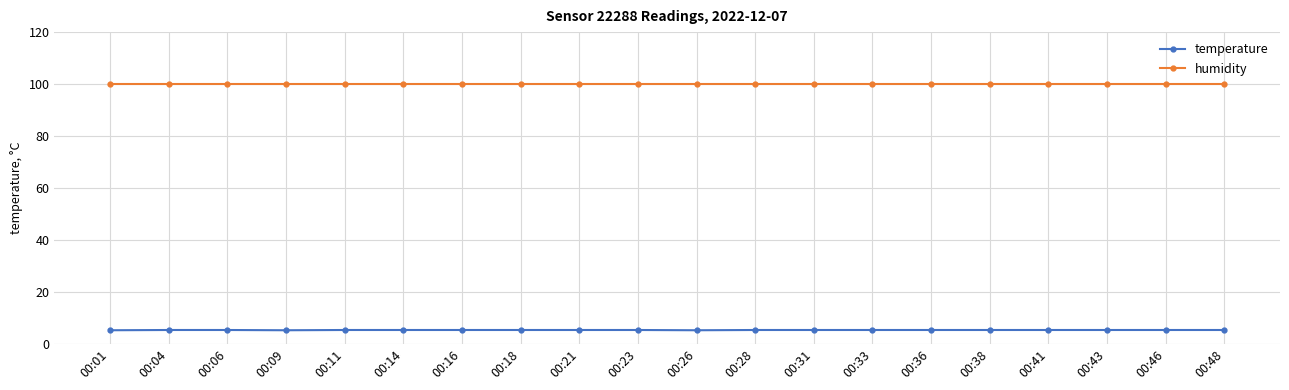

Is it true that humidity equals 33.9 at 00:41?

False